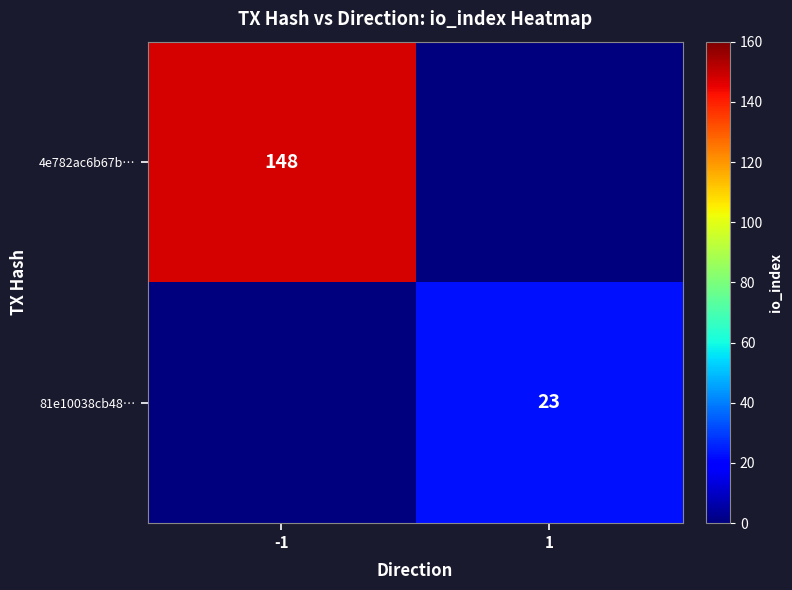

Is it true that 4e782ac6b67b… equals 148 at -1?

True